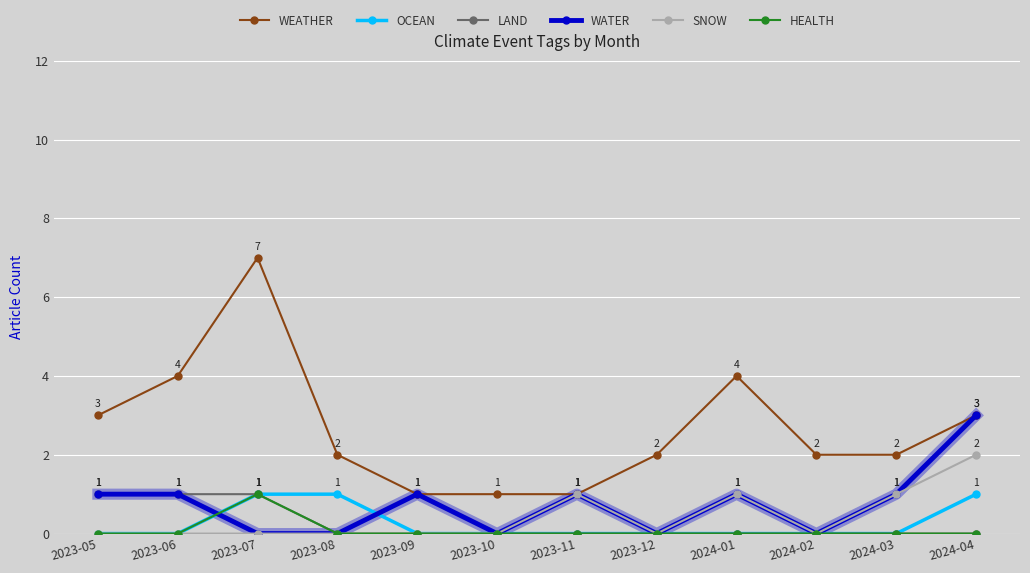

Which series has the largest range (max minus min)?

WEATHER